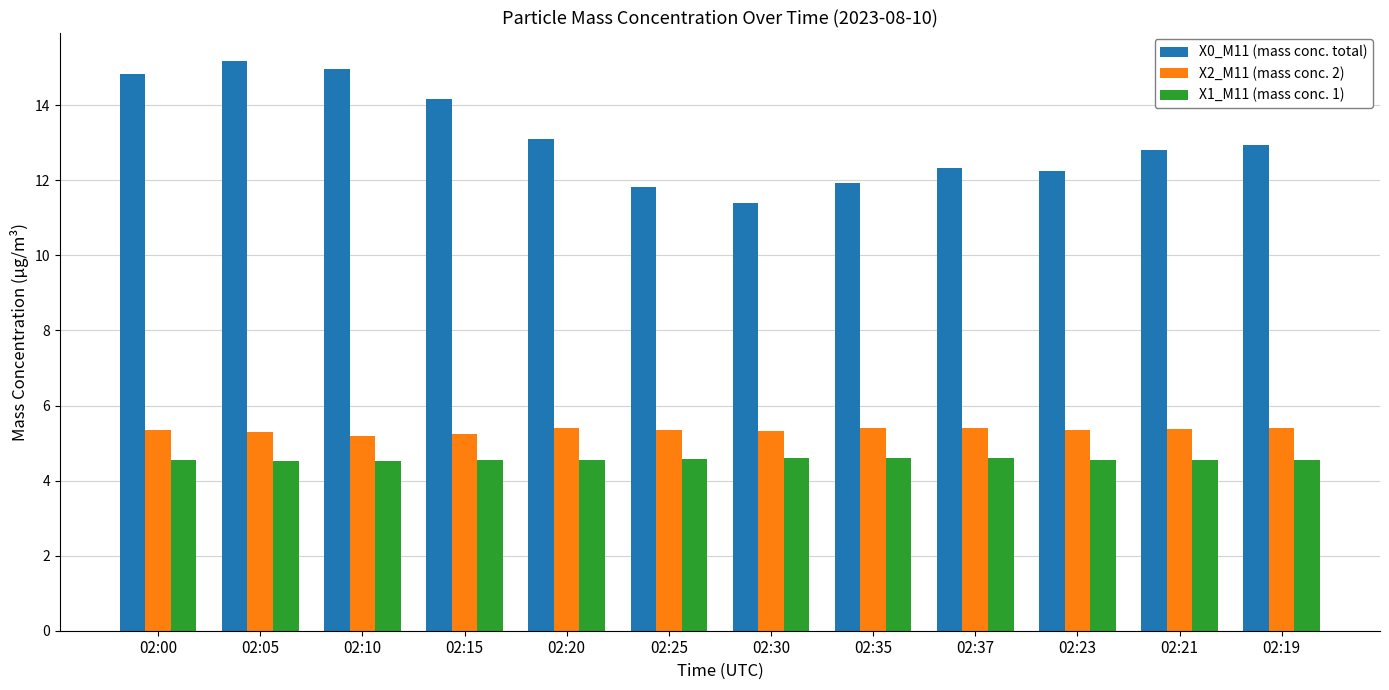

Between 02:00 and 02:05, which series saw the biggest shift?

X0_M11 (mass conc. total)